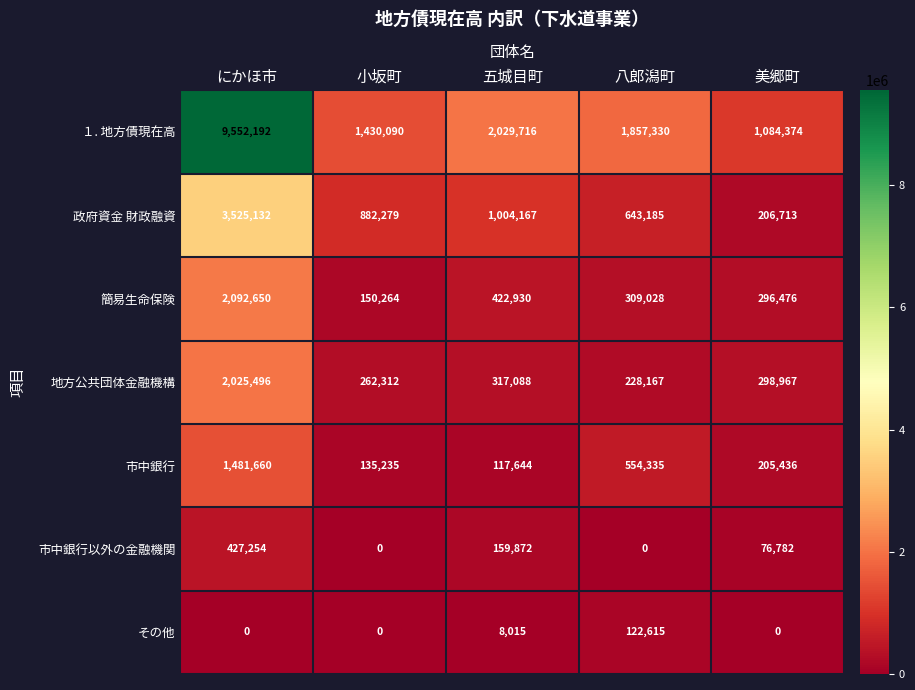

What is the difference between the maximum and minimum values in the 簡易生命保険 series?

1942386